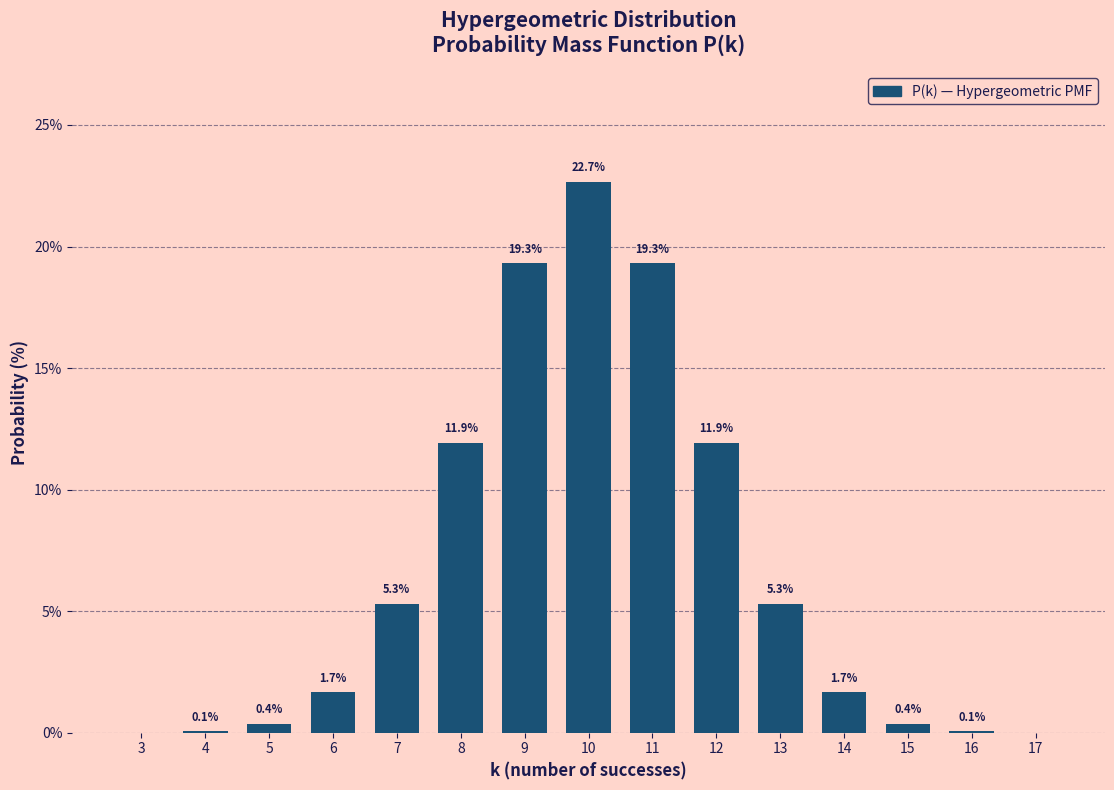

Is it true that the value at 8 is 11.9?

True